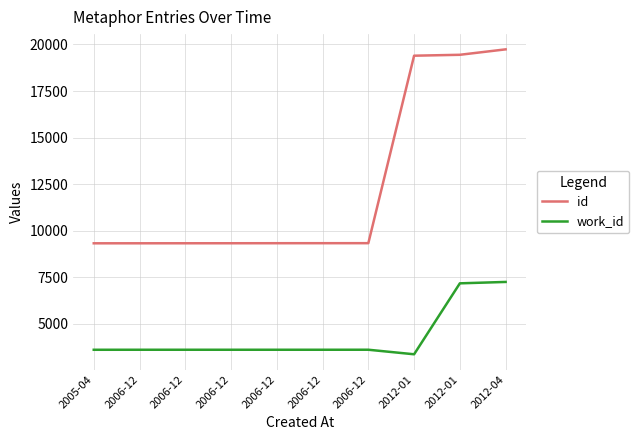

Reading left to right, what are all the values shown in this chart?

id: 9316	9317	9318	9319	9321	9322	9323	19397	19446	19738
work_id: 3595	3596	3596	3596	3596	3596	3597	3353	7165	7240